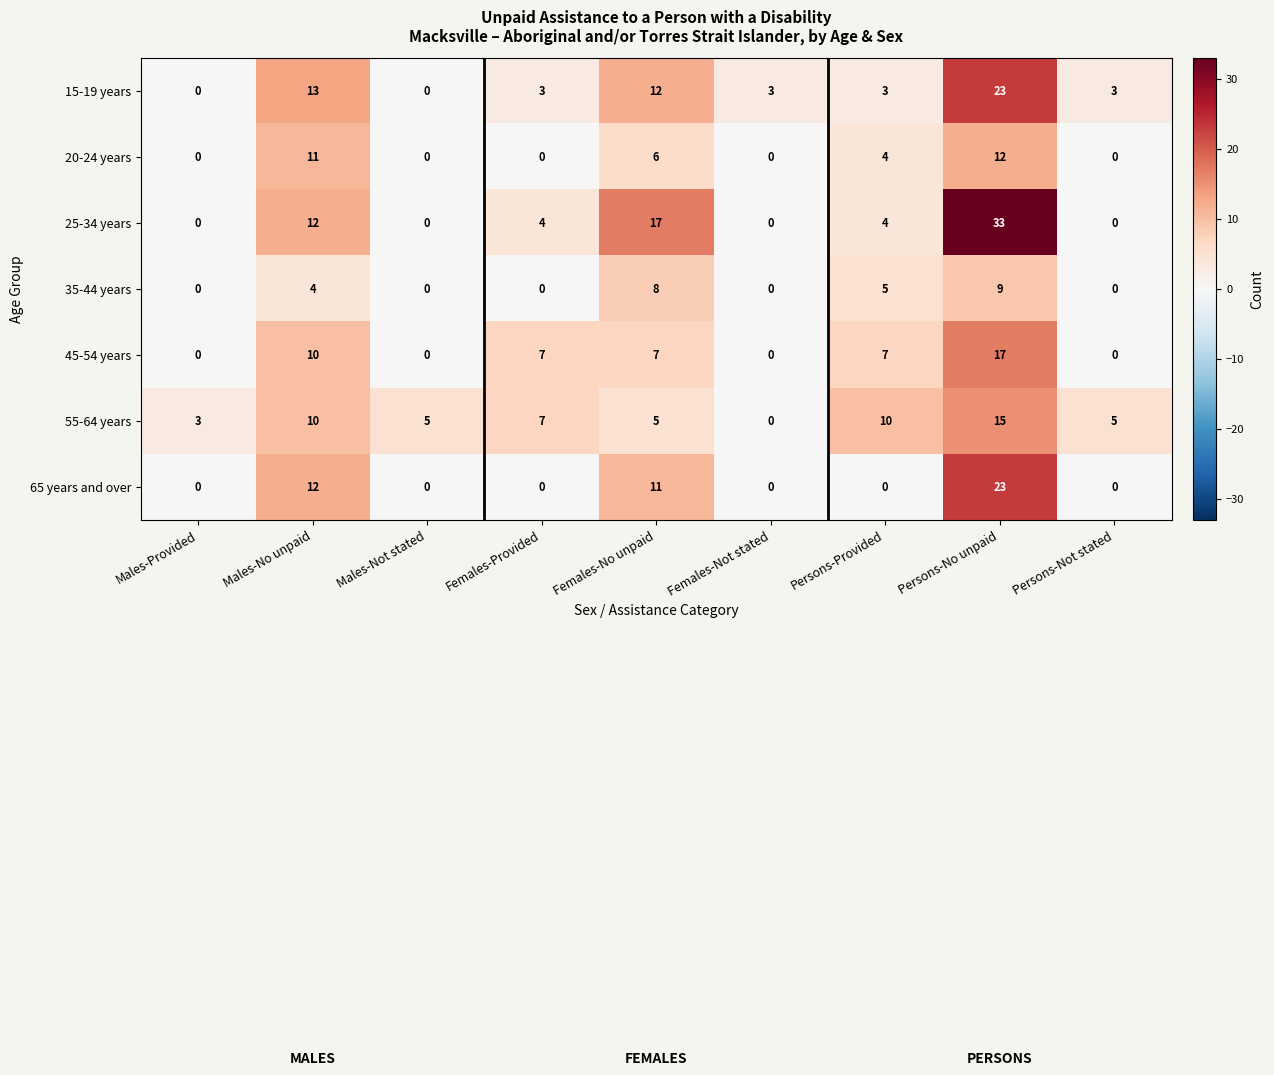

Which series has the largest range (max minus min)?

25-34 years